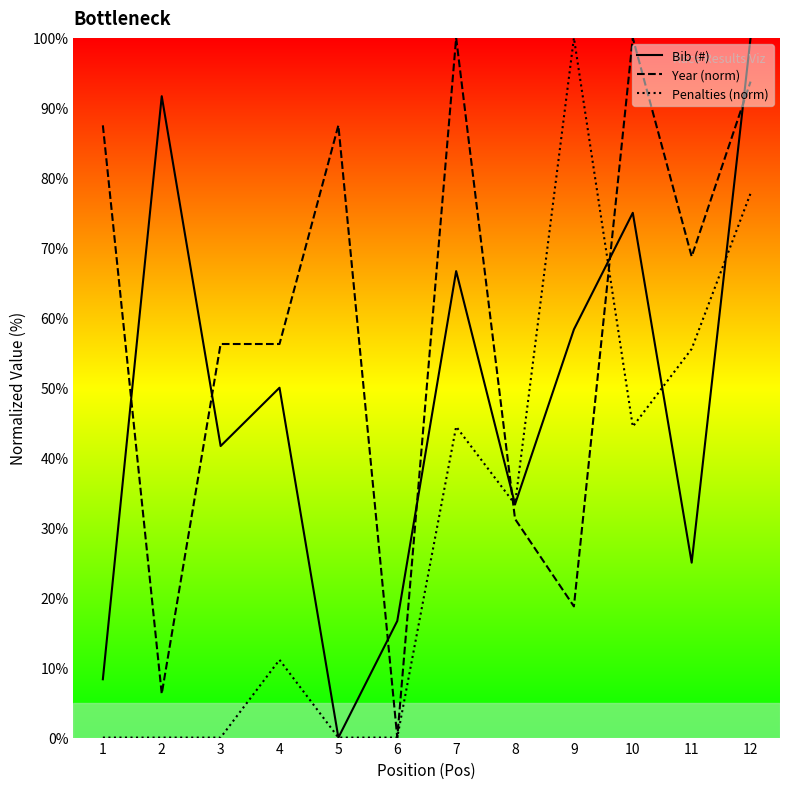

Between which two adjacent categories do Year (norm) and Bib (#) first intersect?

1 and 2